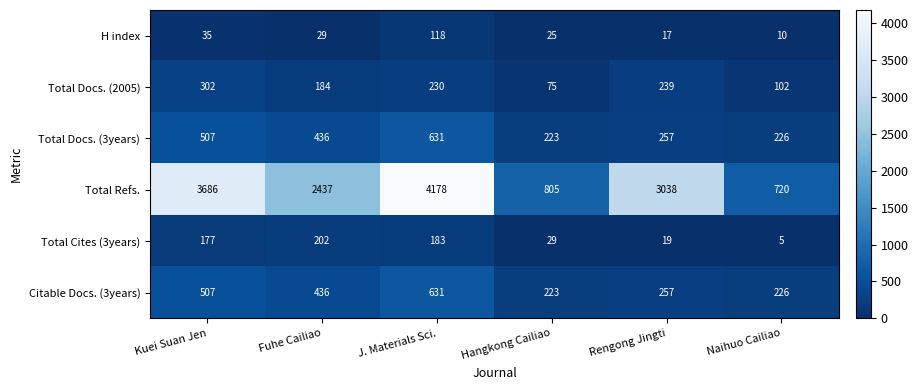

Is it true that Total Refs. equals 3038 at Rengong Jingti?

True